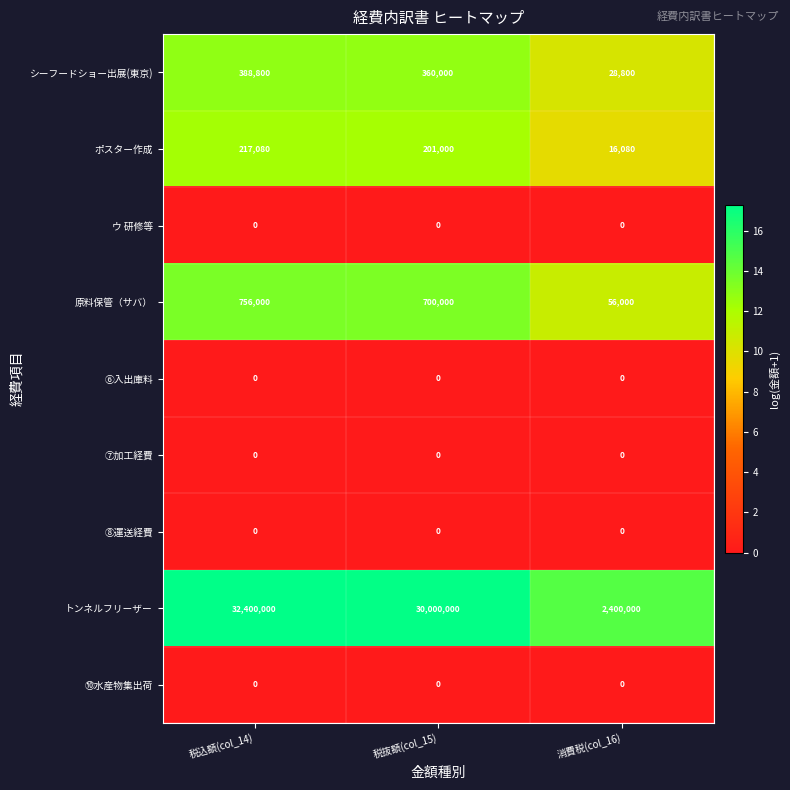

Reading left to right, what are all the values shown in this chart?

シーフードショー出展(東京): 税込額(col_14)=388800	税抜額(col_15)=360000	消費税(col_16)=28800
ポスター作成: 税込額(col_14)=217080	税抜額(col_15)=201000	消費税(col_16)=16080
ウ 研修等: 税込額(col_14)=0	税抜額(col_15)=0	消費税(col_16)=0
原料保管（サバ）: 税込額(col_14)=756000	税抜額(col_15)=700000	消費税(col_16)=56000
⑥入出庫料: 税込額(col_14)=0	税抜額(col_15)=0	消費税(col_16)=0
⑦加工経費: 税込額(col_14)=0	税抜額(col_15)=0	消費税(col_16)=0
⑧運送経費: 税込額(col_14)=0	税抜額(col_15)=0	消費税(col_16)=0
トンネルフリーザー: 税込額(col_14)=32400000	税抜額(col_15)=30000000	消費税(col_16)=2400000
⑩水産物集出荷: 税込額(col_14)=0	税抜額(col_15)=0	消費税(col_16)=0